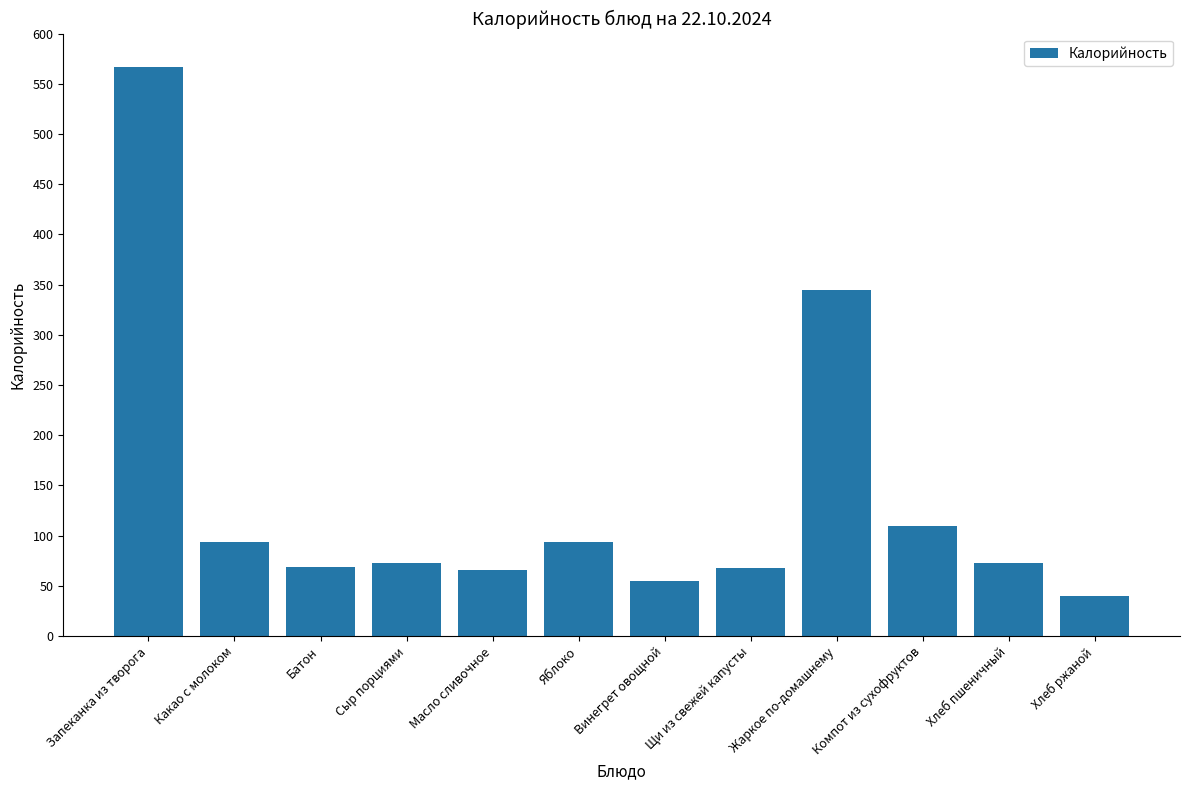

True or false: the data shows 842.3 at Запеканка из творога.

False